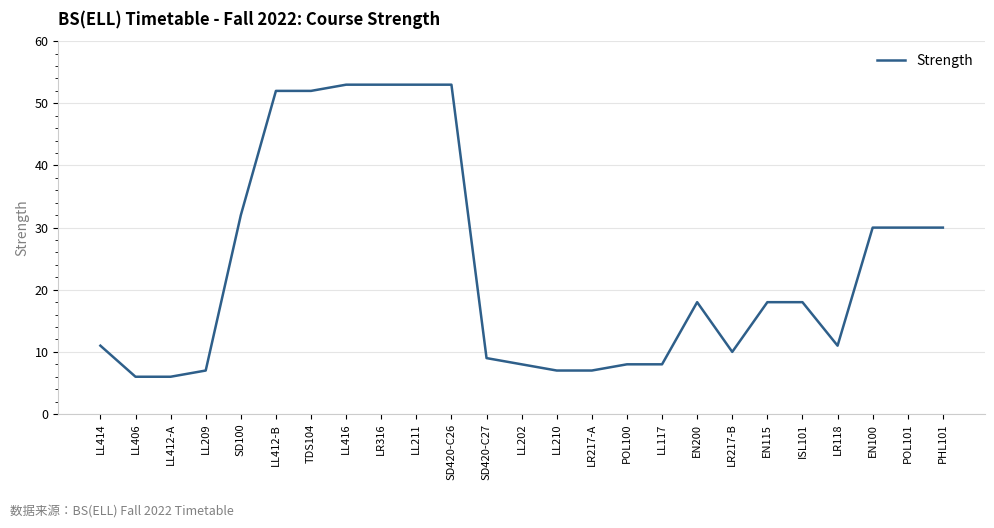

Which has a higher value, LL414 or EN115?

EN115